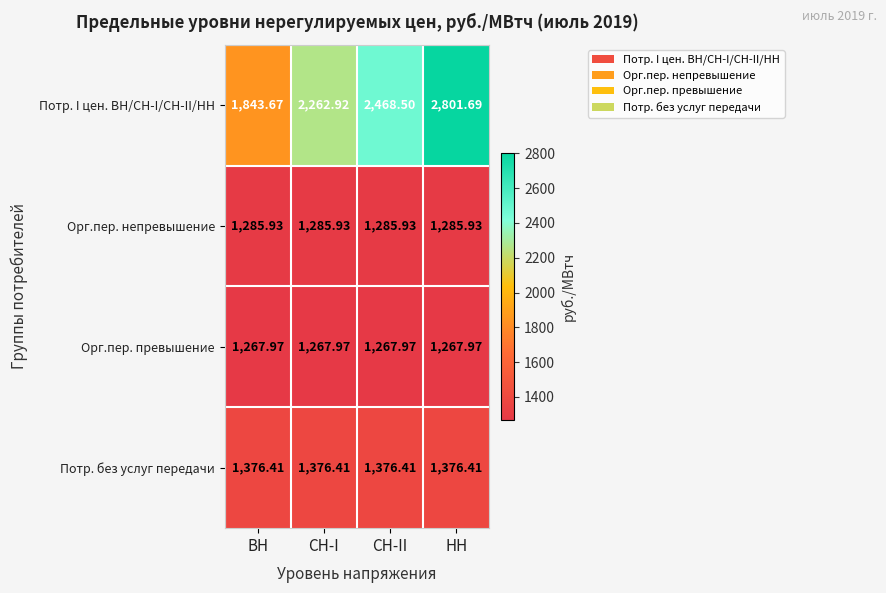

Which series has the widest spread of values?

Потр. I цен. ВН/СН-I/СН-II/НН